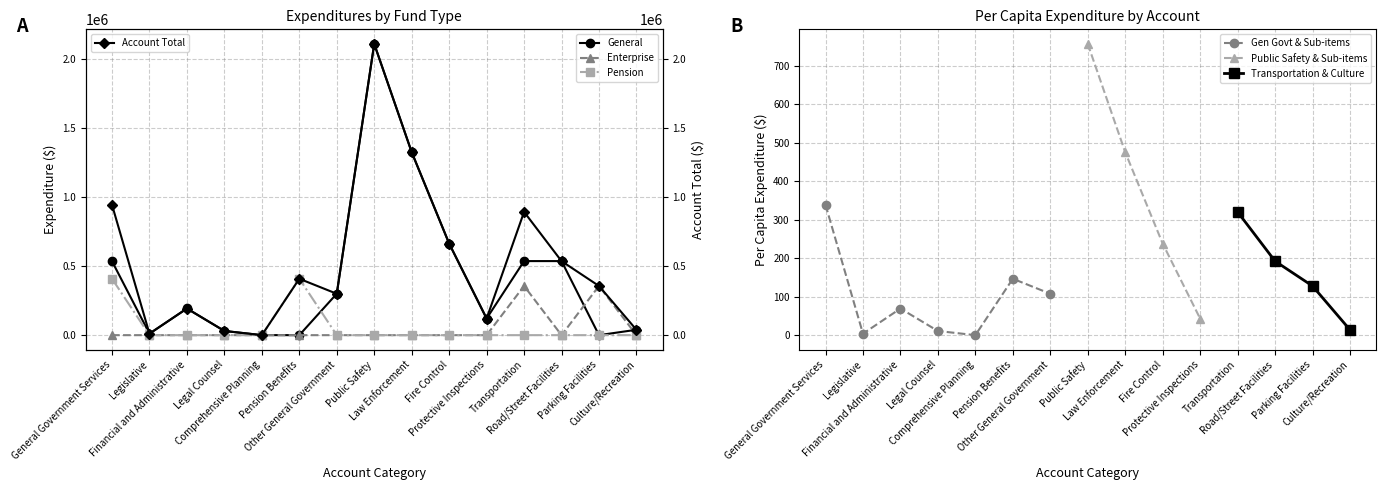

True or false: Pension and Account Total cross at least once.

False